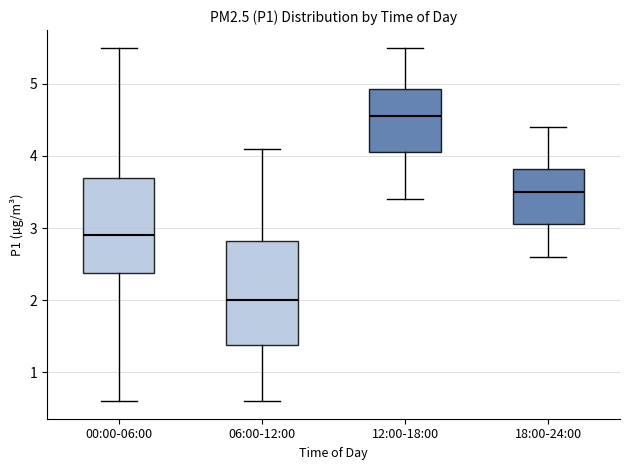

Reading left to right, read every box against the y-axis: the position of its median line, the range the box covers, and the ends of its whiskers. The values are not printed on the chart, so give them approximately, as read against the axis.

00:00-06:00: median 2.9, box 2.4 to 3.7, whiskers 0.6 to 5.5
06:00-12:00: median 2.0, box 1.4 to 2.8, whiskers 0.6 to 4.1
12:00-18:00: median 4.6, box 4.1 to 4.9, whiskers 3.4 to 5.5
18:00-24:00: median 3.5, box 3.1 to 3.8, whiskers 2.6 to 4.4